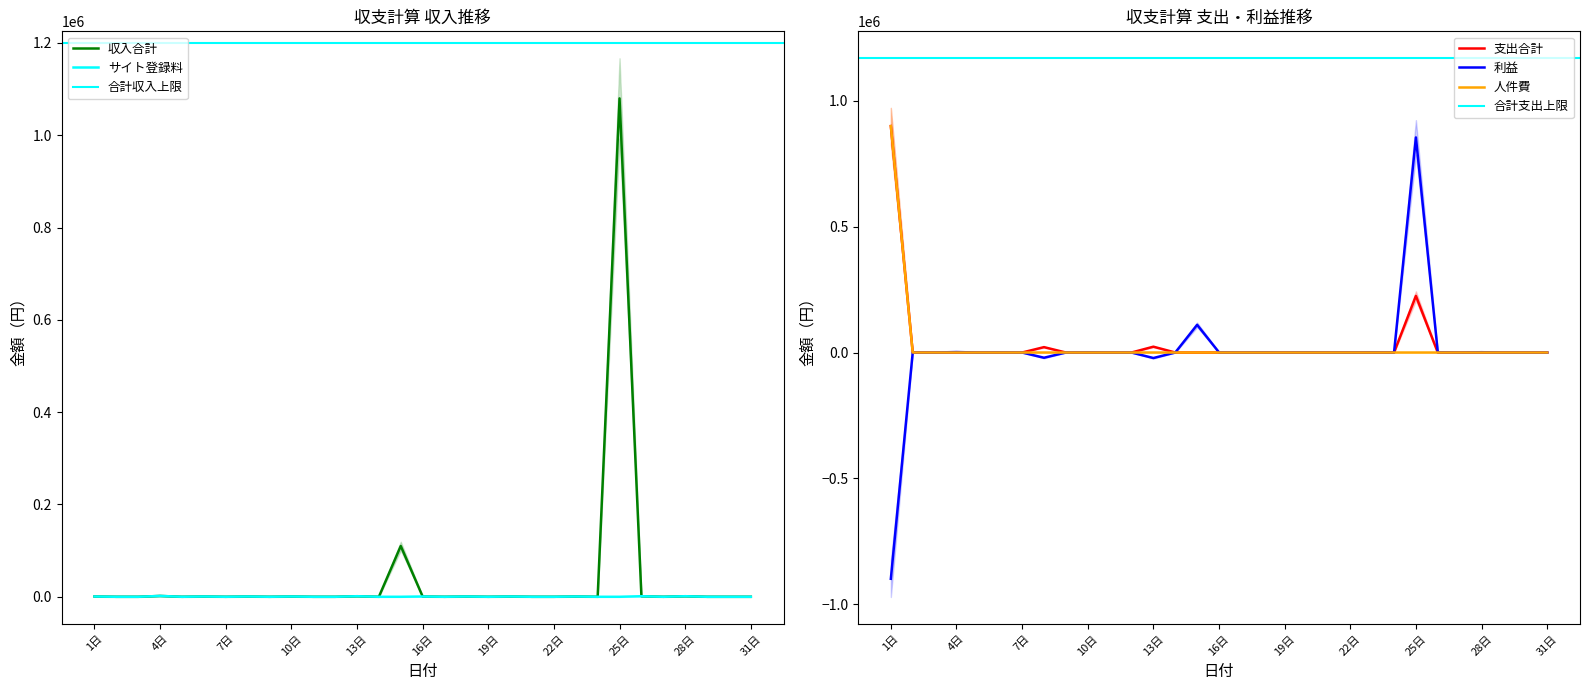

The value of サイト登録料 at 11日 is -854. True or false?

False